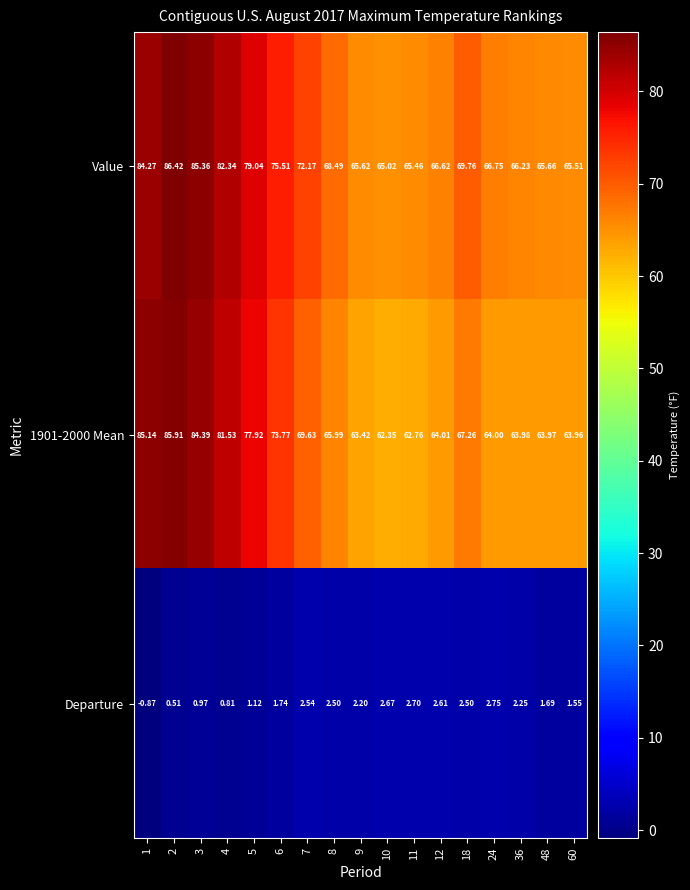

Between 10 and 24, which series saw the biggest shift?

Value